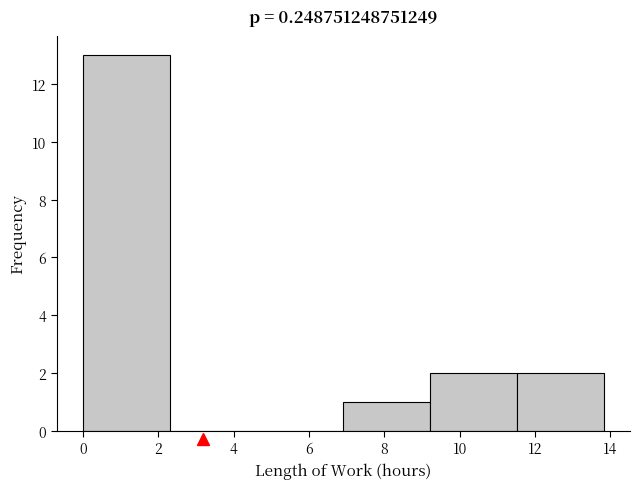

What is the height of the bar covering 7.0 to 9.2 on the x-axis? Neither the bar edges nor the heights are printed on the chart, so give them approximately, as read against the axes.

1